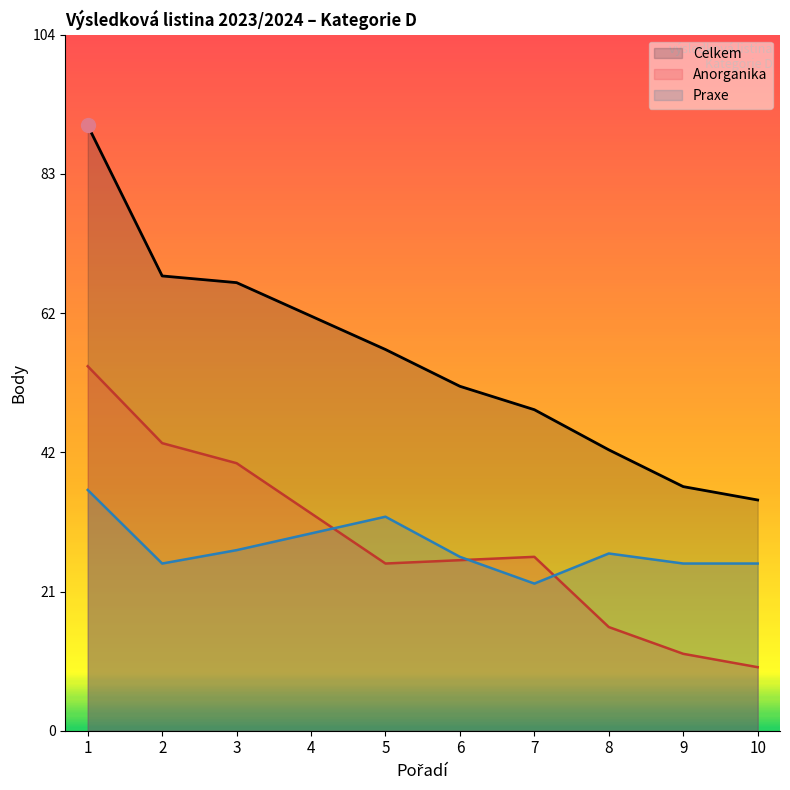

At 4, list the series in order from largest to smallest.

Celkem, Anorganika, Praxe